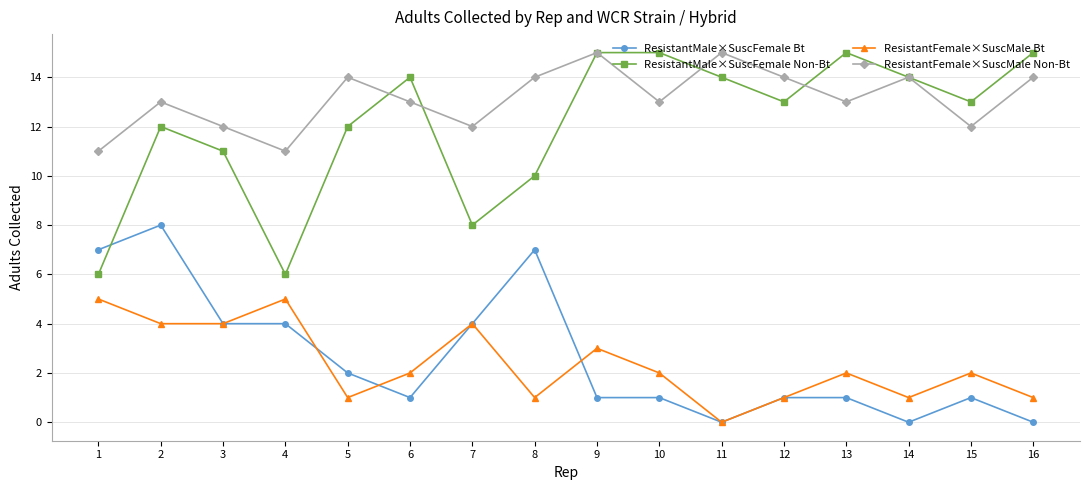

Is the value of ResistantMale×SuscFemale Non-Bt at 4 greater than the value of ResistantFemale×SuscMale Bt at 6?

Yes